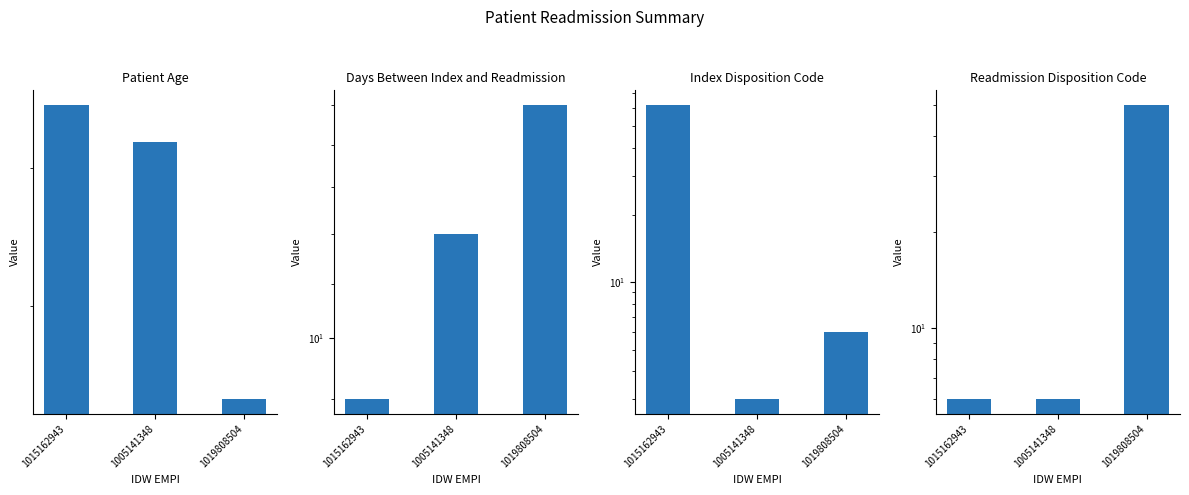

What is the label of the 3rd bar from the right?

1015162943